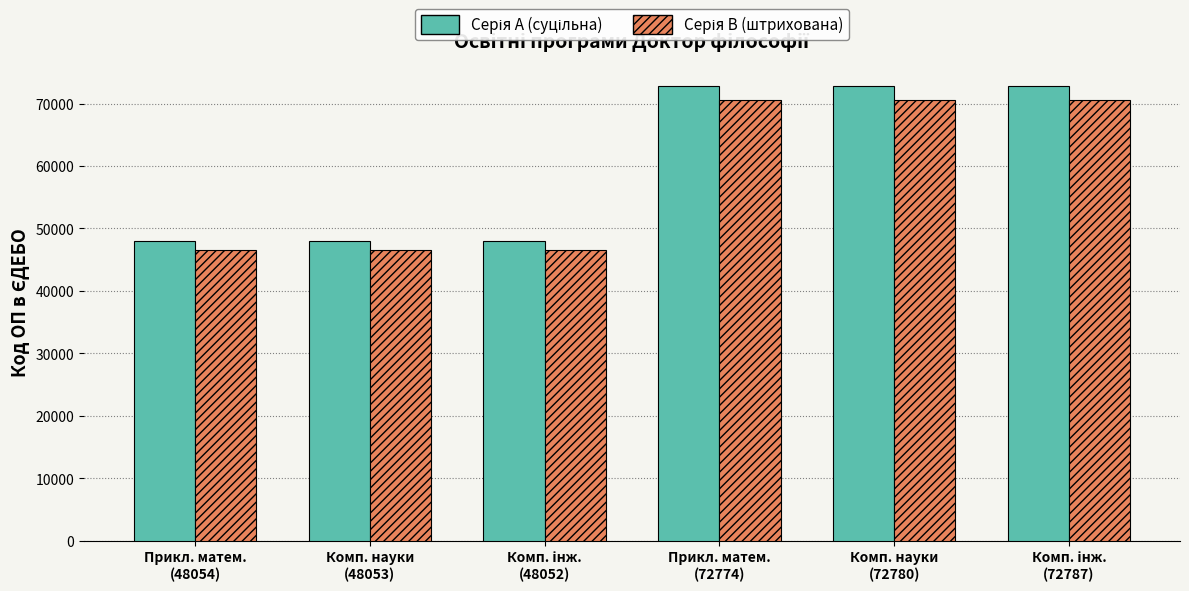

What is the maximum value shown in the chart?

72787.0